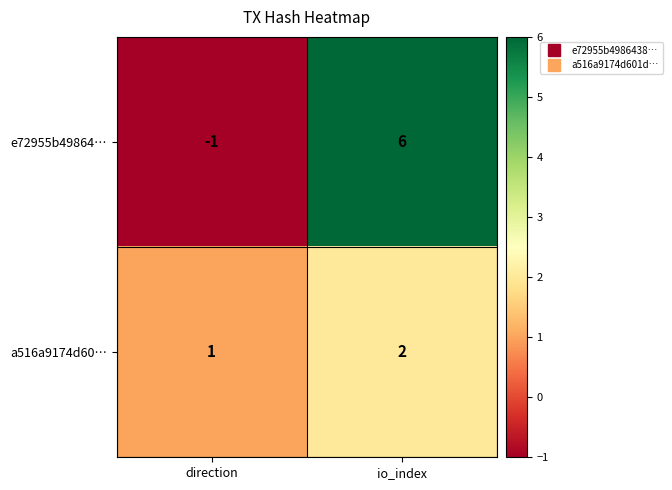

What is the maximum value shown in the chart?

6